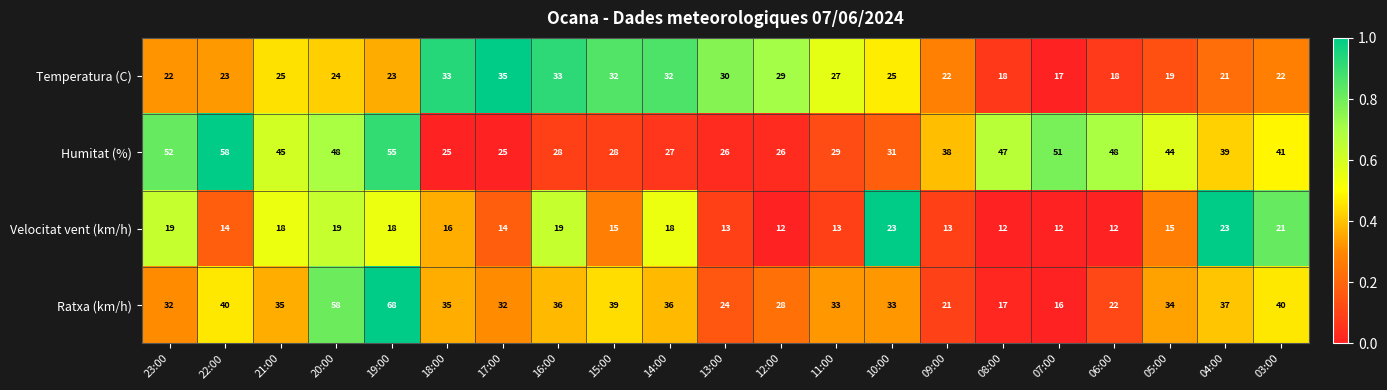

How many categories are shown in the chart?

21